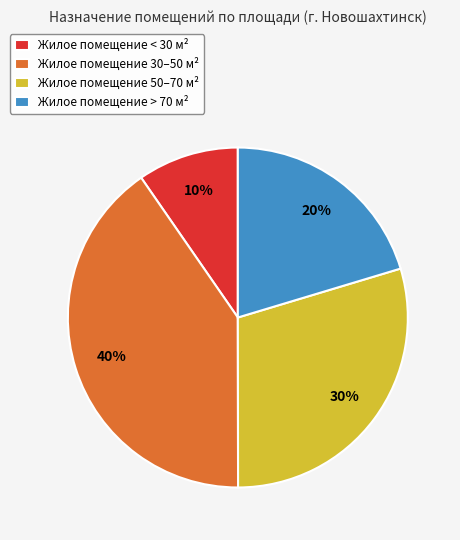

Is there any slice that represents more than half of the pie?

No